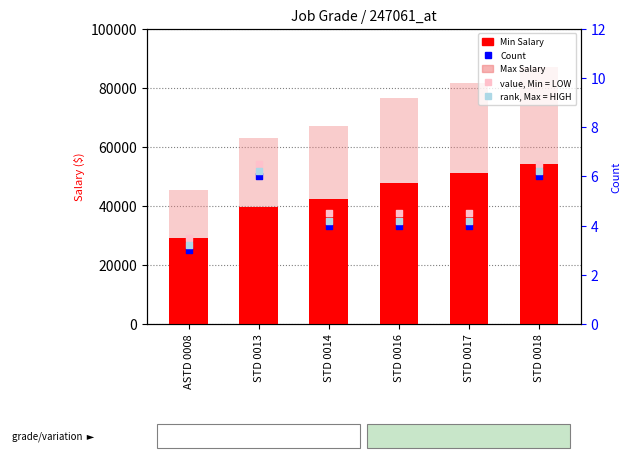

Which series has the largest total across all categories?

Max Salary